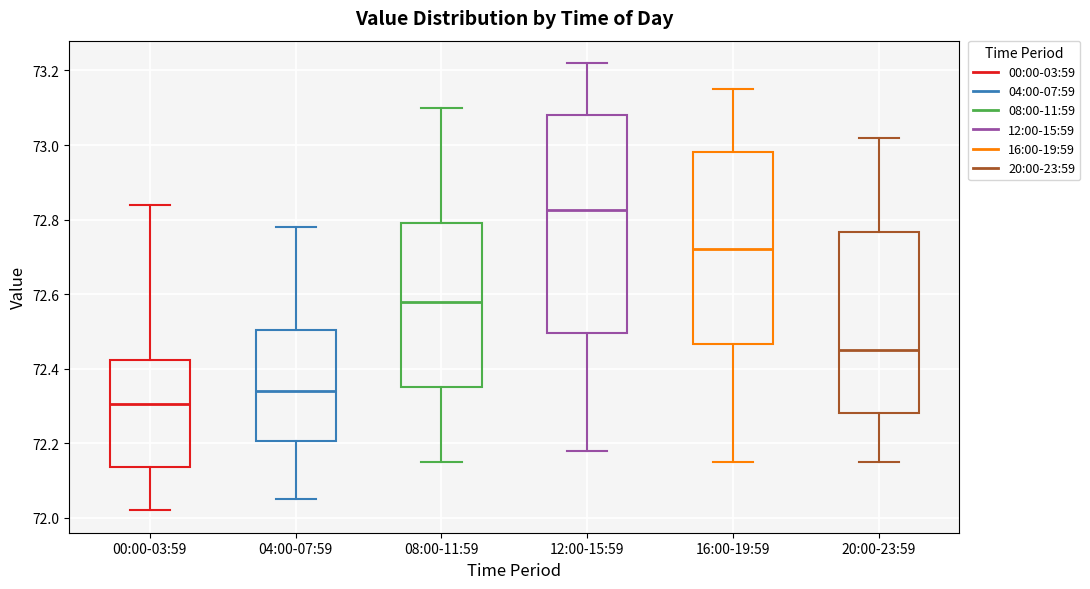

Reading left to right, transcribe this box plot: for each box, give where its median line is, the range the box spans, and where its two whiskers end, as read against the y-axis. The values are not printed on the chart, so give them approximately, as read against the axis.

00:00-03:59: median 72.30, box 72.14 to 72.42, whiskers 72.02 to 72.84
04:00-07:59: median 72.34, box 72.20 to 72.50, whiskers 72.06 to 72.78
08:00-11:59: median 72.58, box 72.36 to 72.80, whiskers 72.16 to 73.10
12:00-15:59: median 72.82, box 72.50 to 73.08, whiskers 72.18 to 73.22
16:00-19:59: median 72.72, box 72.46 to 72.98, whiskers 72.16 to 73.16
20:00-23:59: median 72.46, box 72.28 to 72.76, whiskers 72.16 to 73.02